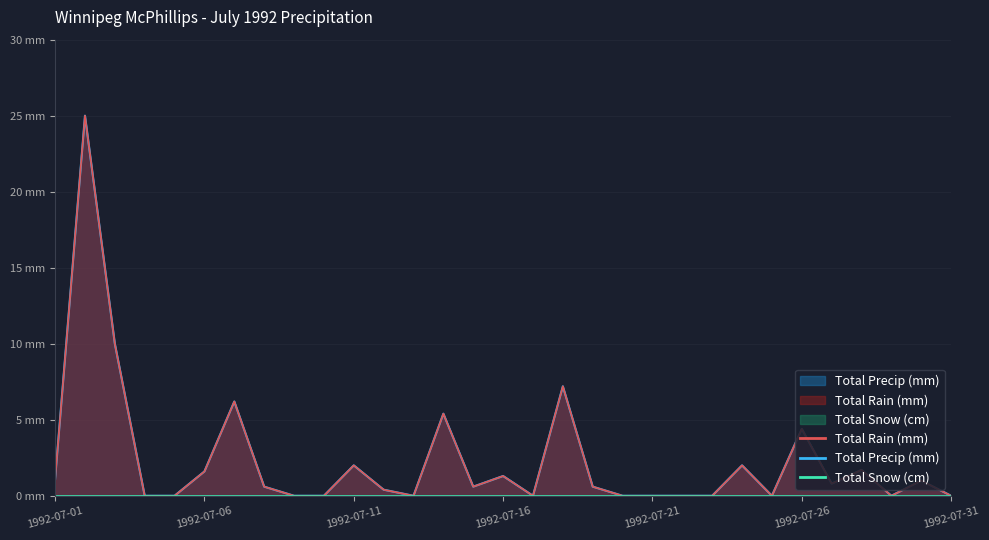

What is the sum of all Total Precip (mm) values?

71.9